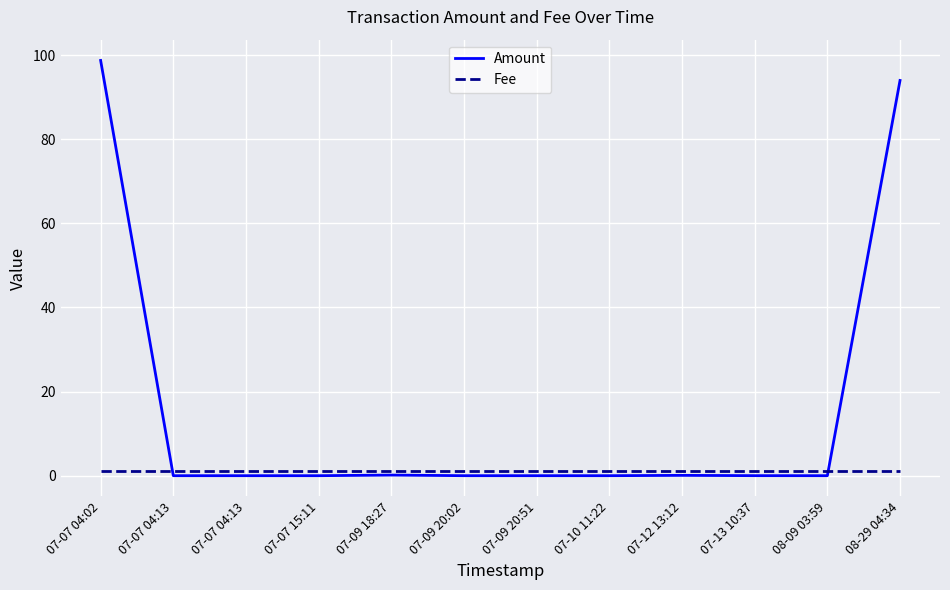

What are all the series names shown in the legend?

Amount, Fee